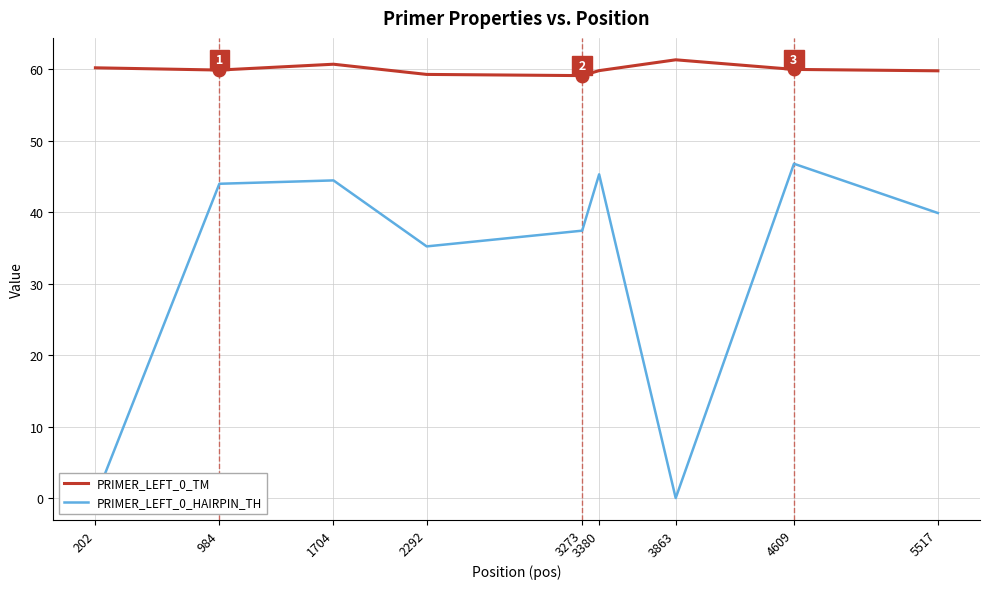

Which series has the largest total across all categories?

PRIMER_LEFT_0_TM